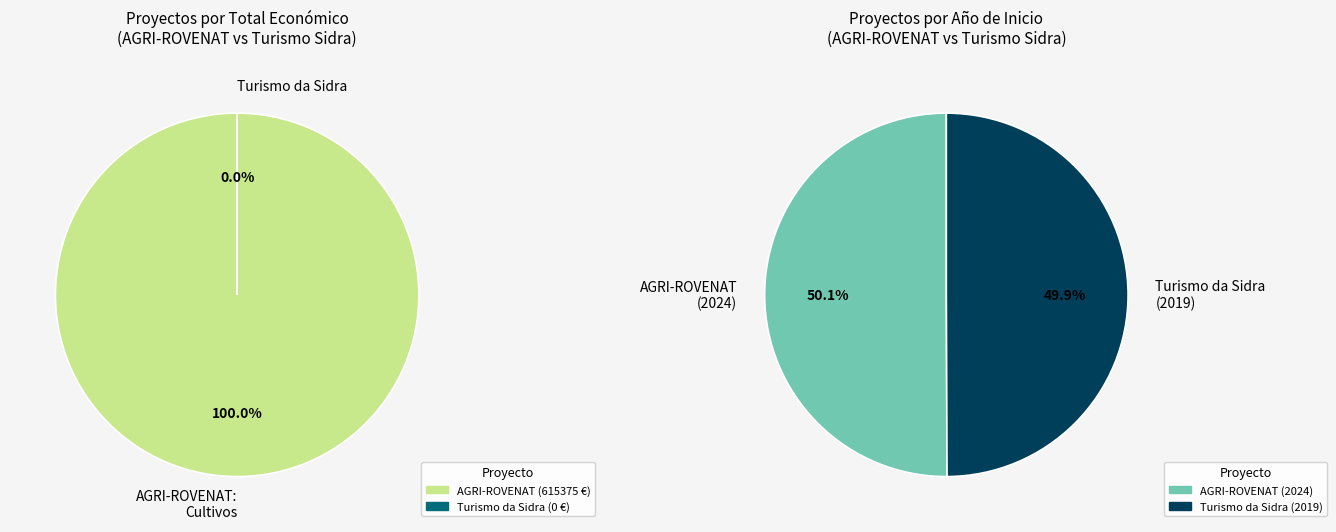

Combined, do Grupo Operativo AGRI-ROVENAT: Cultivos and Grupo Operativo de Turismo da Sidra account for over 50%?

Yes